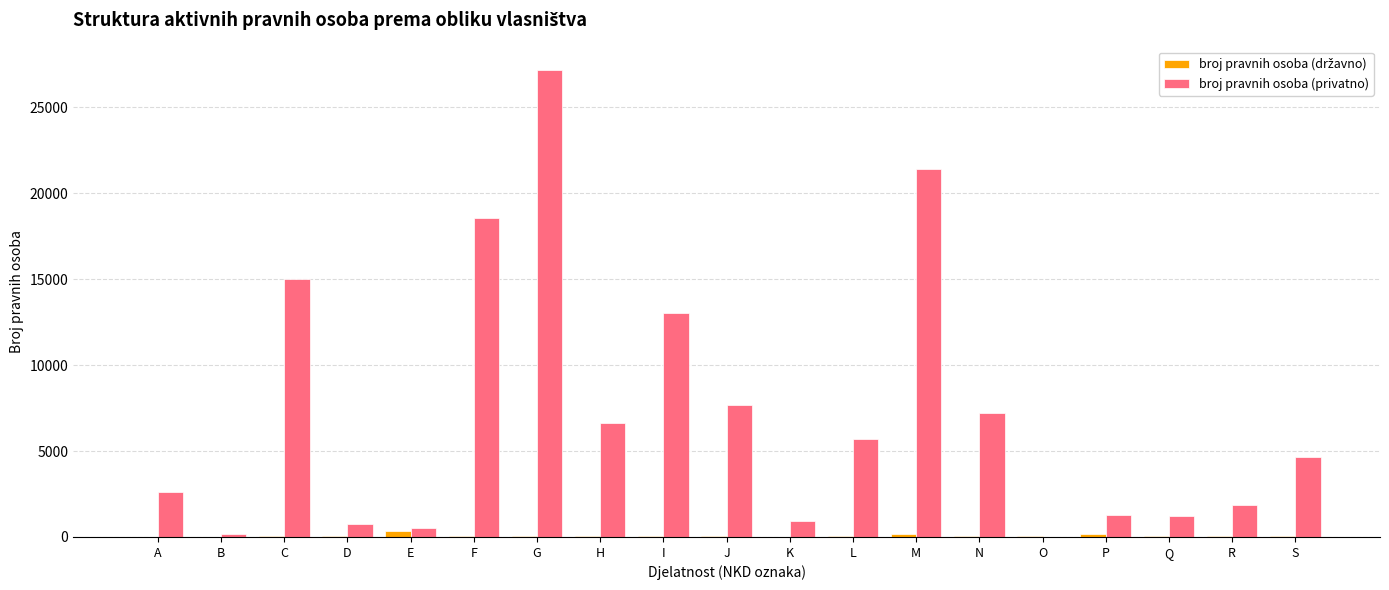

Is it true that broj pravnih osoba (privatno) equals 9128 at L?

False